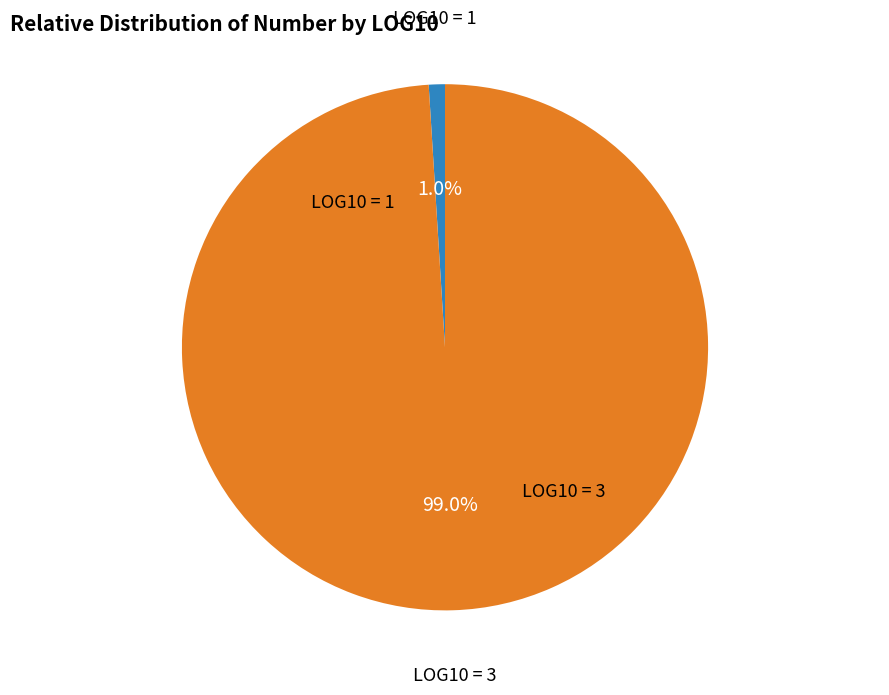

Is there any slice that represents more than half of the pie?

Yes